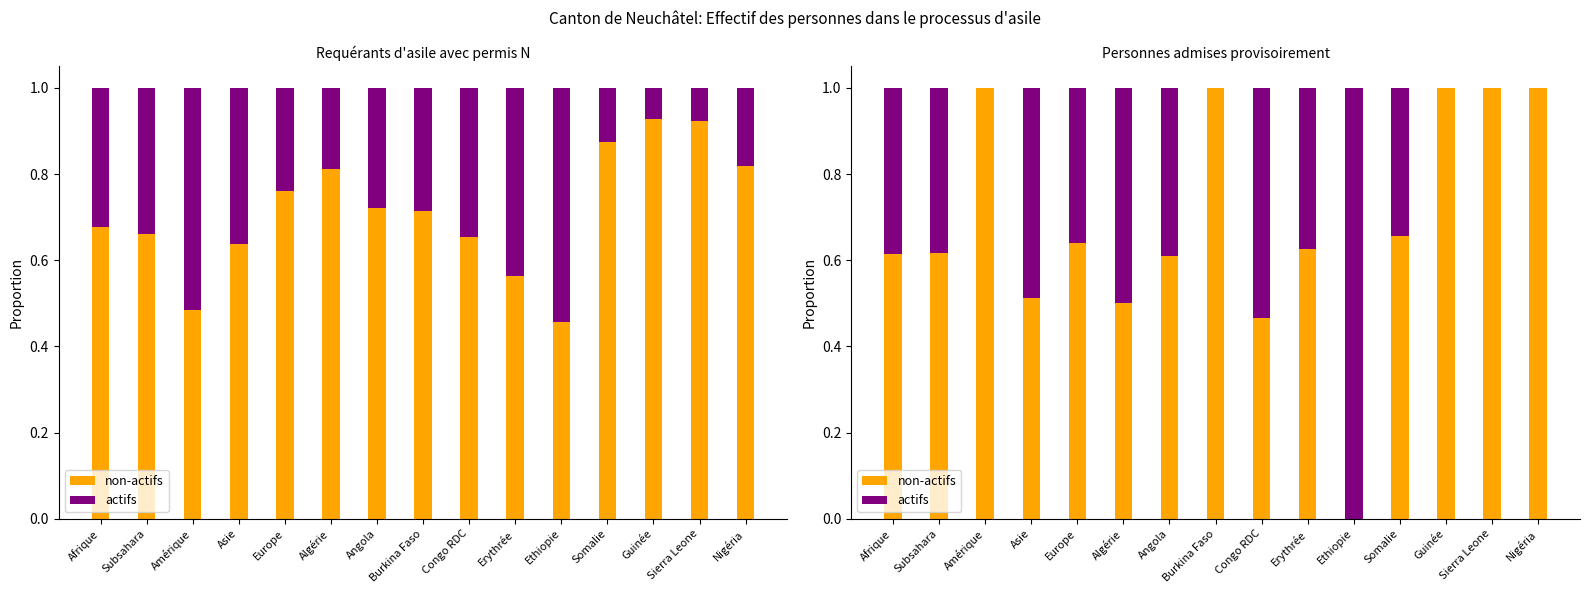

Does the chart contain any negative values?

No